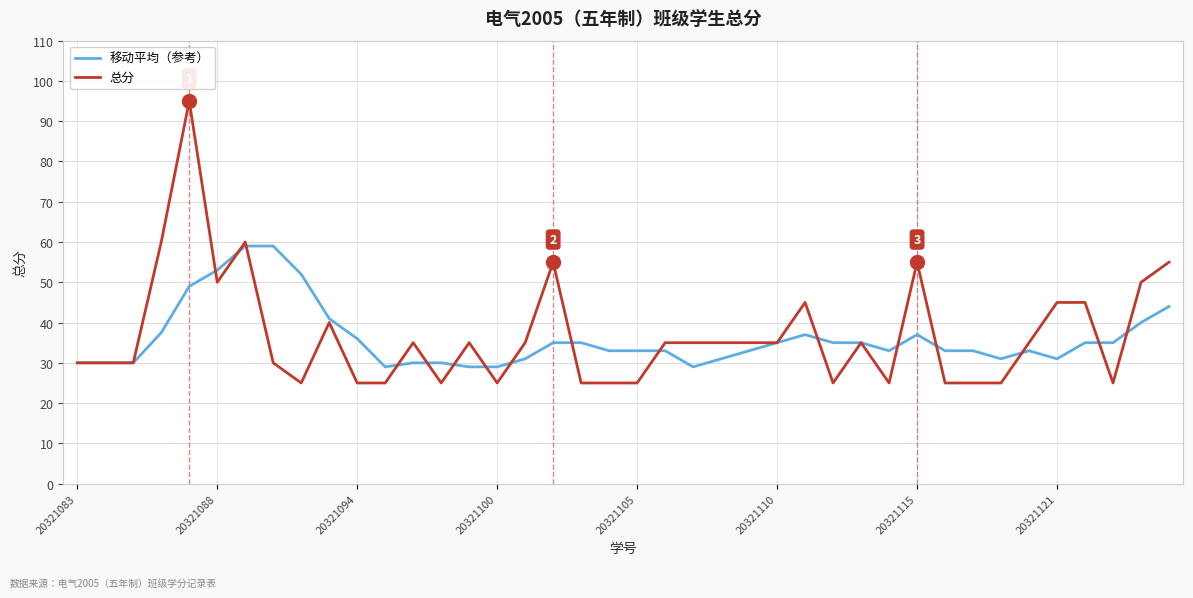

Which series has the largest range (max minus min)?

总分